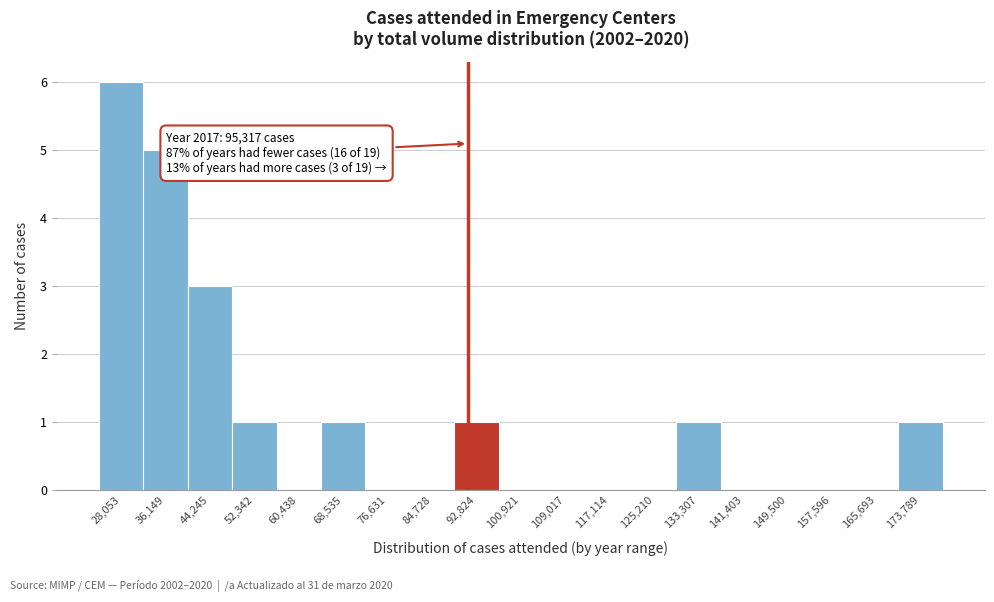

Reading left to right, extract all data points from this chart.

28,053=6	36,149=5	44,245=3	52,342=1	60,438=0	68,535=1	76,631=0	84,728=0	92,824=1	100,921=0	109,017=0	117,114=0	125,210=0	133,307=1	141,403=0	149,500=0	157,596=0	165,693=0	173,789=1